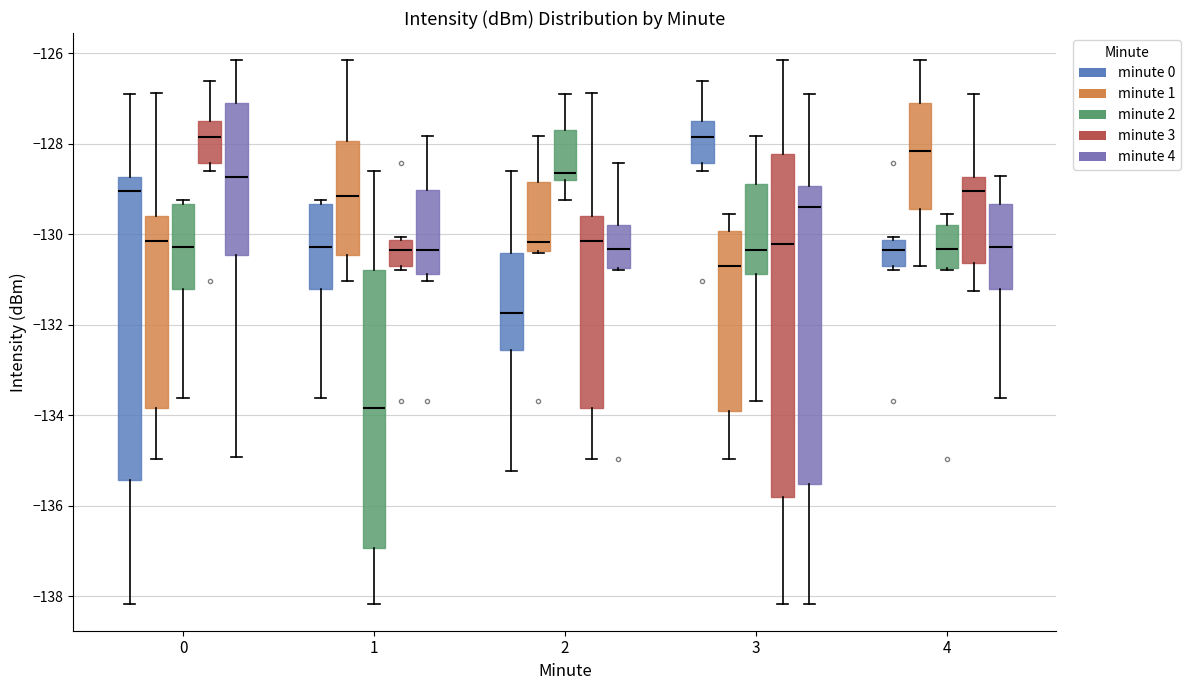

Reading left to right, read every box against the y-axis: the position of its median line, the range the box covers, and the ends of its whiskers. The values are not printed on the chart, so give them approximately, as read against the axis.

0 (minute 0): median -129.0, box -135.4 to -128.8, whiskers -138.2 to -126.8
0 (minute 1): median -130.2, box -133.8 to -129.6, whiskers -135.0 to -126.8
0 (minute 2): median -130.2, box -131.2 to -129.4, whiskers -133.6 to -129.2
0 (minute 3): median -127.8, box -128.4 to -127.4, whiskers -128.6 to -126.6
0 (minute 4): median -128.8, box -130.4 to -127.0, whiskers -135.0 to -126.2
1 (minute 0): median -130.2, box -131.2 to -129.4, whiskers -133.6 to -129.2
1 (minute 1): median -129.2, box -130.4 to -128.0, whiskers -131.0 to -126.2
1 (minute 2): median -133.8, box -137.0 to -130.8, whiskers -138.2 to -128.6
1 (minute 3): median -130.4, box -130.6 to -130.2, whiskers -130.8 to -130.0
1 (minute 4): median -130.4, box -130.8 to -129.0, whiskers -131.0 to -127.8
2 (minute 0): median -131.8, box -132.6 to -130.4, whiskers -135.2 to -128.6
2 (minute 1): median -130.2, box -130.4 to -128.8, whiskers -130.4 to -127.8
2 (minute 2): median -128.6, box -128.8 to -127.6, whiskers -129.2 to -126.8
2 (minute 3): median -130.2, box -133.8 to -129.6, whiskers -135.0 to -126.8
2 (minute 4): median -130.4, box -130.8 to -129.8, whiskers -130.8 to -128.4
3 (minute 0): median -127.8, box -128.4 to -127.4, whiskers -128.6 to -126.6
3 (minute 1): median -130.6, box -133.8 to -130.0, whiskers -135.0 to -129.6
3 (minute 2): median -130.4, box -130.8 to -128.8, whiskers -133.6 to -127.8
3 (minute 3): median -130.2, box -135.8 to -128.2, whiskers -138.2 to -126.2
3 (minute 4): median -129.4, box -135.6 to -129.0, whiskers -138.2 to -126.8
4 (minute 0): median -130.4, box -130.6 to -130.2, whiskers -130.8 to -130.0
4 (minute 1): median -128.2, box -129.4 to -127.0, whiskers -130.6 to -126.2
4 (minute 2): median -130.4, box -130.8 to -129.8, whiskers -130.8 to -129.6
4 (minute 3): median -129.0, box -130.6 to -128.8, whiskers -131.2 to -126.8
4 (minute 4): median -130.2, box -131.2 to -129.4, whiskers -133.6 to -128.8